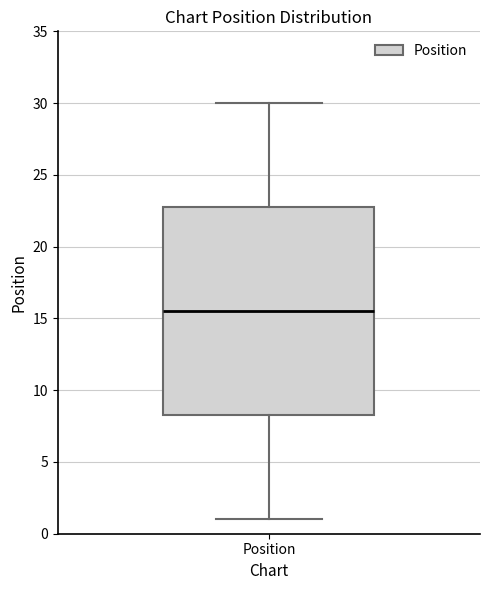

Where is the lower edge of the box for Position on the y-axis? The values are not printed on the chart, so give them approximately, as read against the axis.

8.5